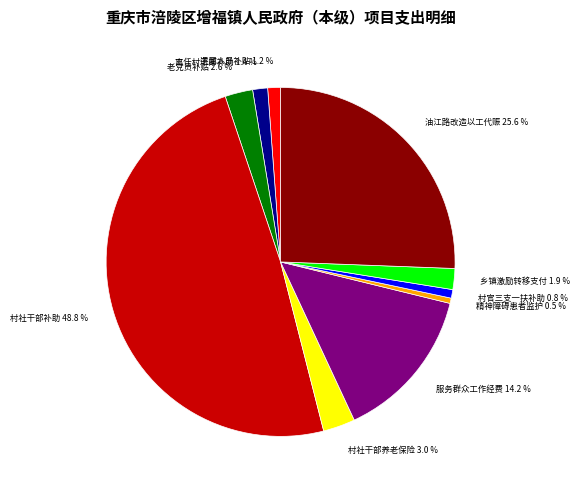

What is the largest slice in the pie chart?

村社干部补助 48.8 %